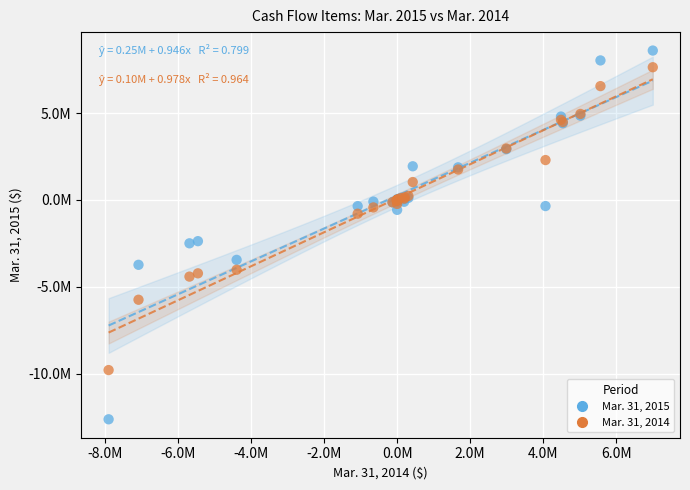

What are all the series names shown in the legend?

Mar. 31, 2015, Mar. 31, 2014